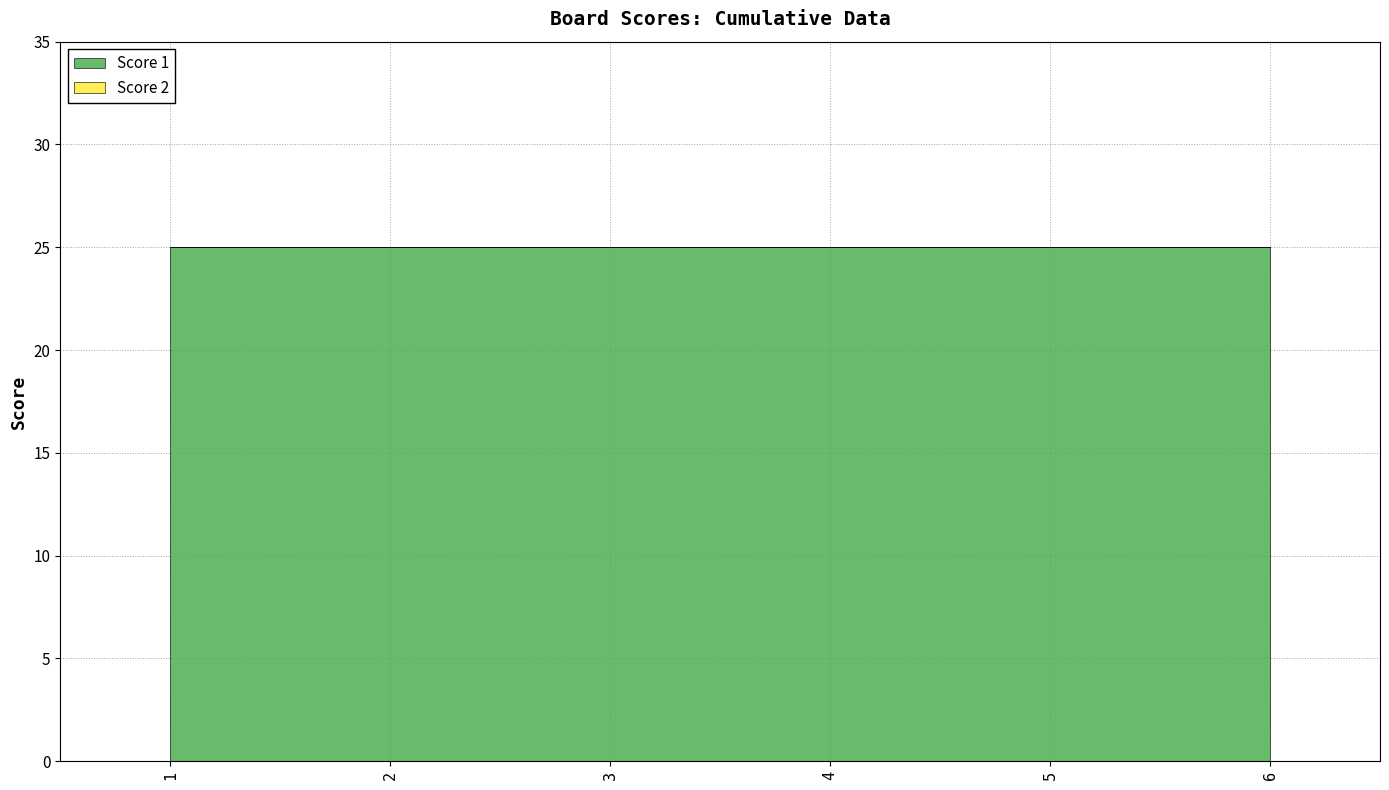

True or false: Score 2 has more than 0 interior local peaks.

False